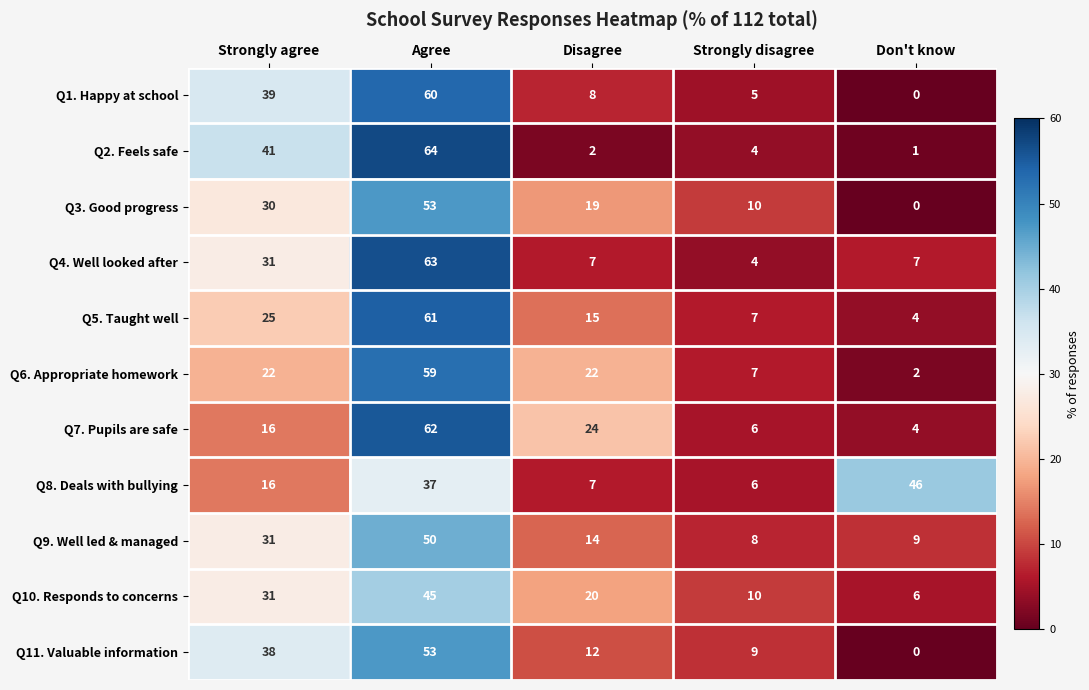

List the labels in order of Q8. Deals with bullying value, largest first.

Don't know, Agree, Strongly agree, Disagree, Strongly disagree